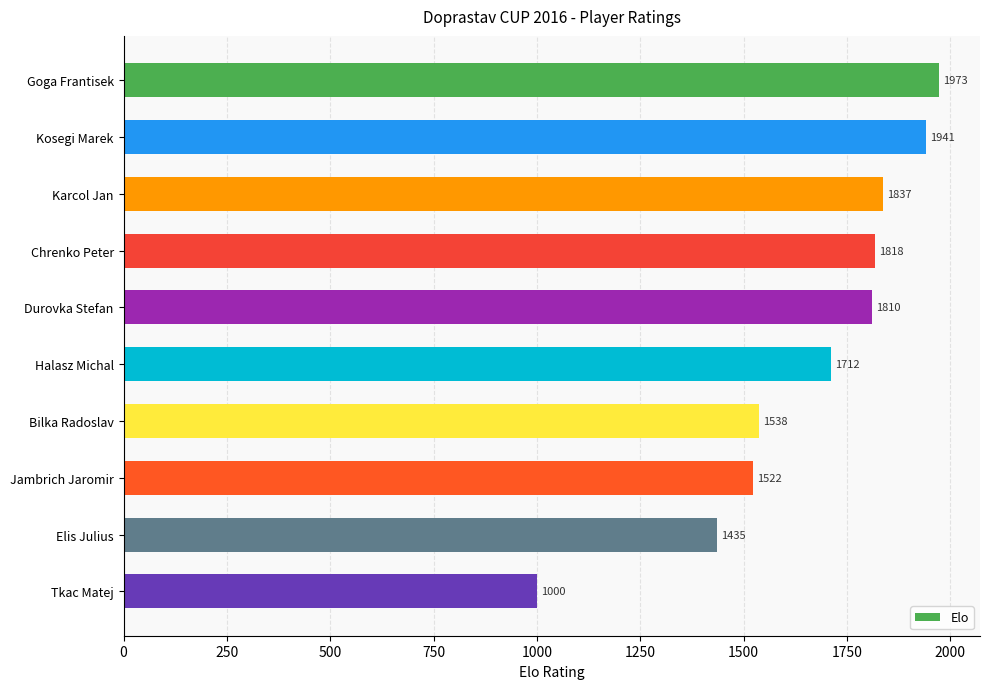

Reading bottom to top, transcribe all the data shown in this chart.

Tkac Matej=1000	Elis Julius=1435	Jambrich Jaromir=1522	Bilka Radoslav=1538	Halasz Michal=1712	Durovka Stefan=1810	Chrenko Peter=1818	Karcol Jan=1837	Kosegi Marek=1941	Goga Frantisek=1973